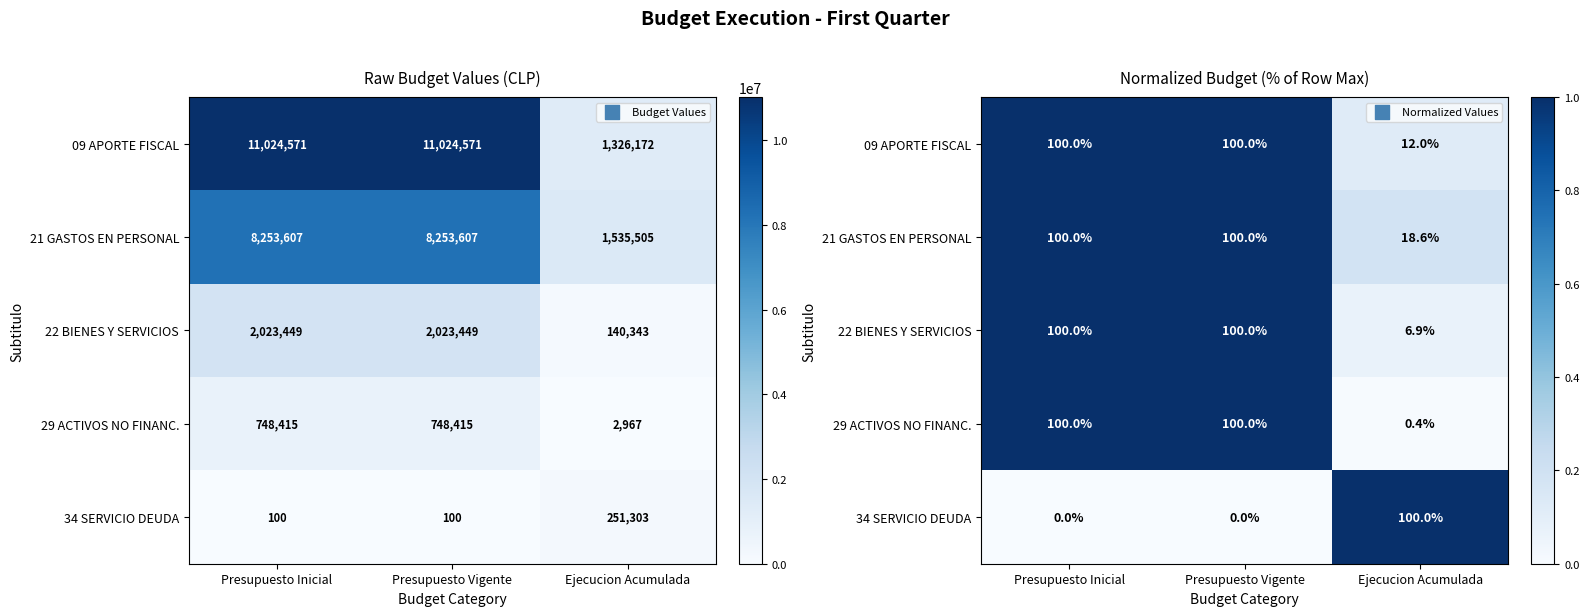

Rank the series at Presupuesto Inicial from lowest to highest value.

34 SERVICIO DEUDA, 09 APORTE FISCAL, 21 GASTOS EN PERSONAL, 22 BIENES Y SERVICIOS, 29 ACTIVOS NO FINANC.